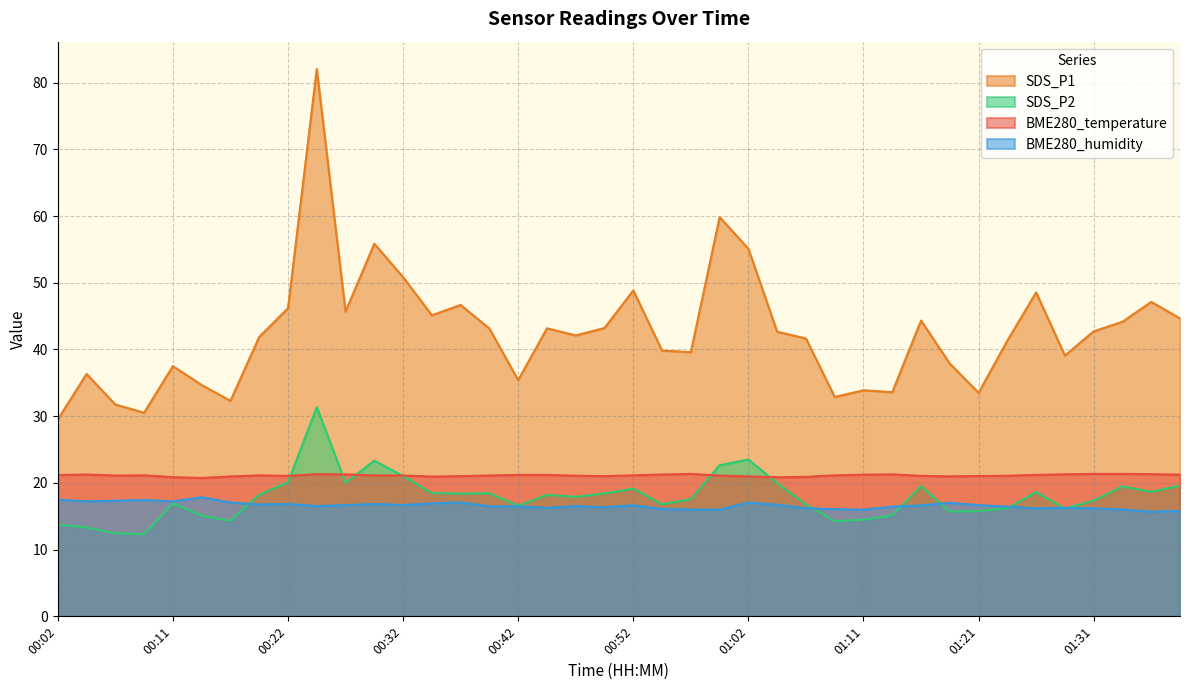

Between which two adjacent categories do SDS_P2 and BME280_humidity first intersect?

00:16 and 00:19